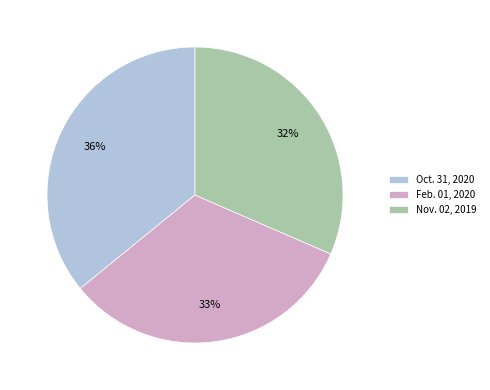

To the nearest percent, what is the combined percentage of Feb. 01, 2020 and Oct. 31, 2020?

68%